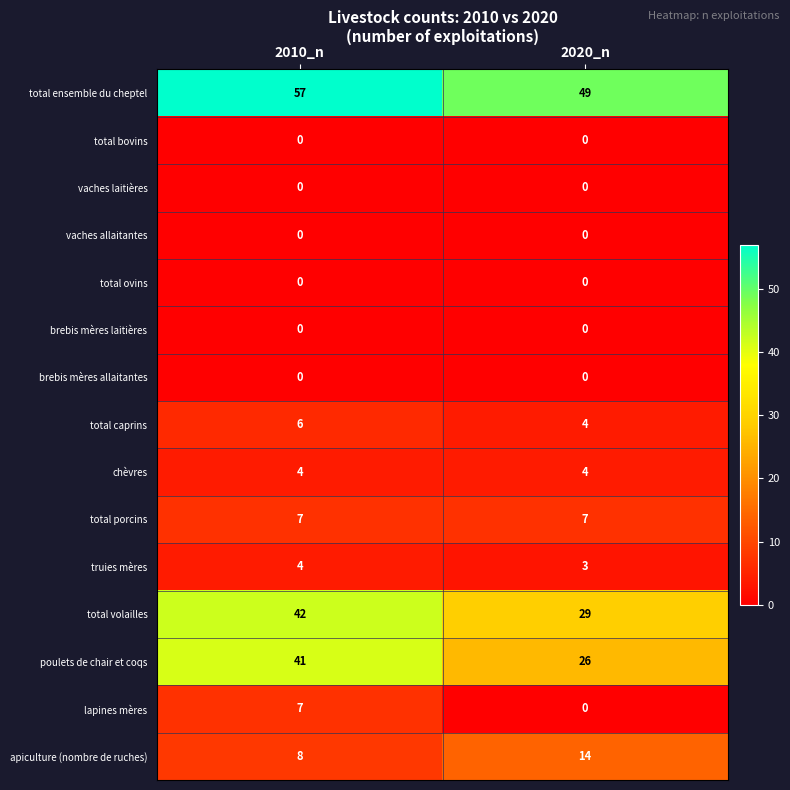

The truies mères series shows 3 at 2020_n. True or false?

True